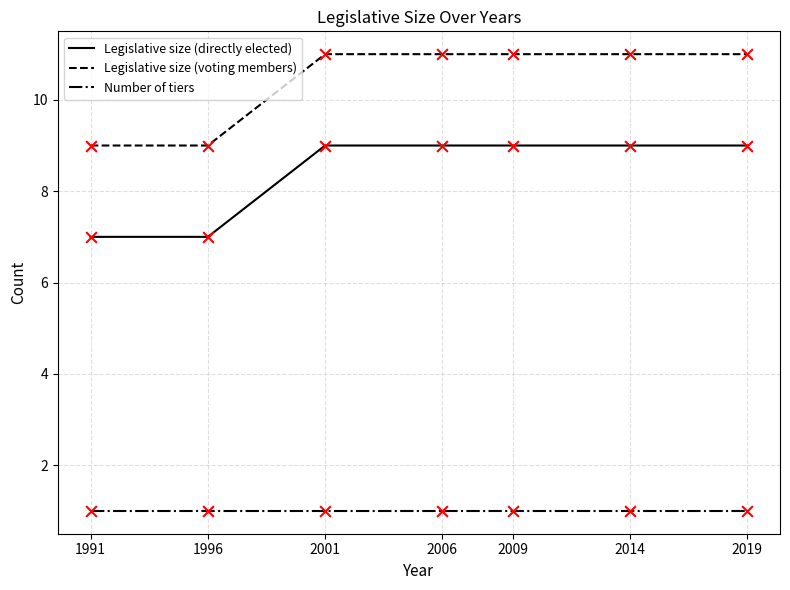

Is the value of Legislative size (directly elected) at 1991 greater than the value of Legislative size (voting members) at 2019?

No